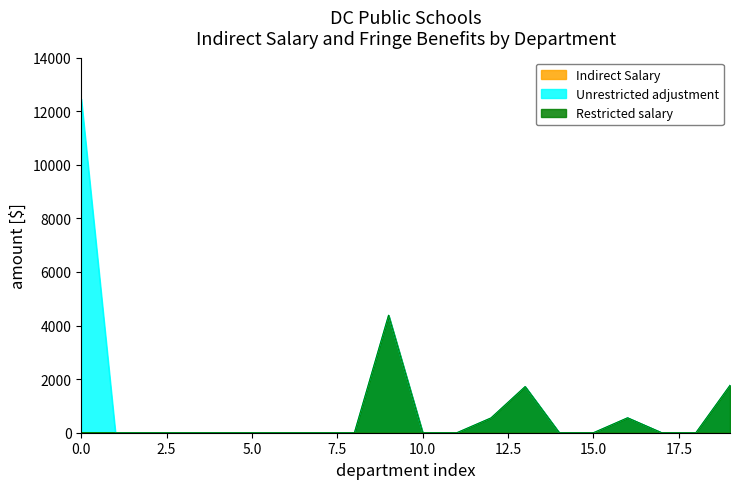

What position from the left is 12?

13